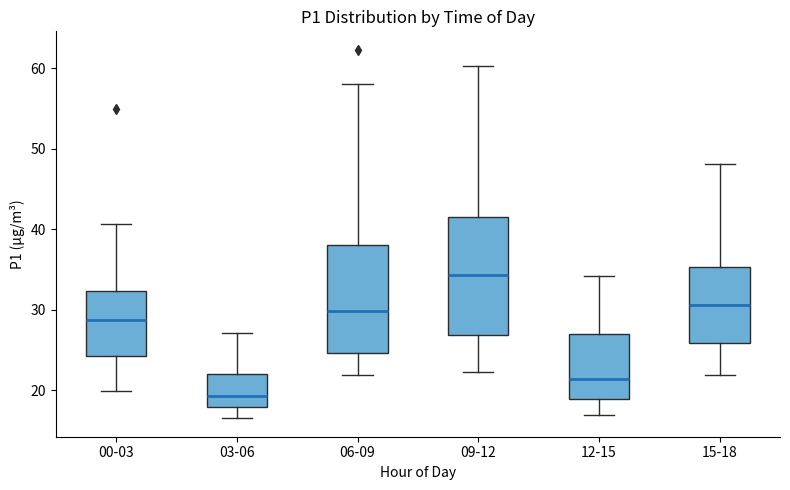

Reading left to right, read every box against the y-axis: the position of its median line, the range the box covers, and the ends of its whiskers. The values are not printed on the chart, so give them approximately, as read against the axis.

00-03: median 29, box 24 to 32, whiskers 20 to 41
03-06: median 19, box 18 to 22, whiskers 17 to 27
06-09: median 30, box 25 to 38, whiskers 22 to 58
09-12: median 34, box 27 to 42, whiskers 22 to 60
12-15: median 21, box 19 to 27, whiskers 17 to 34
15-18: median 31, box 26 to 35, whiskers 22 to 48